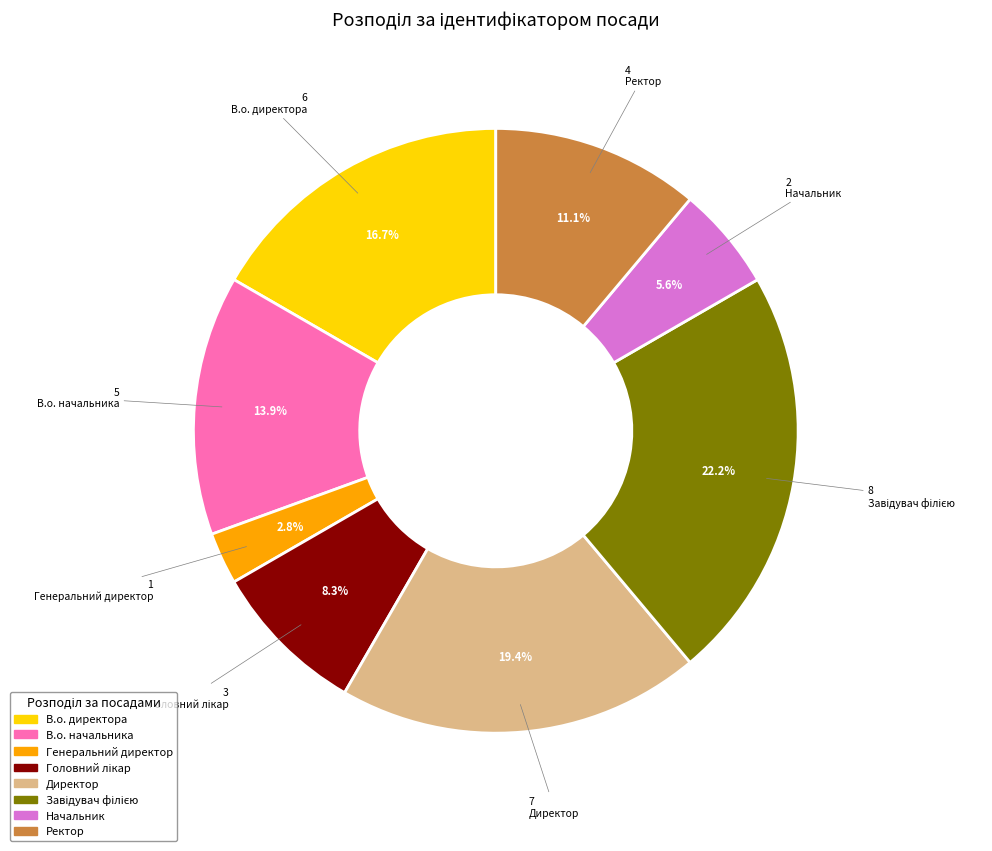

Does В.о. директора account for over 50% of the chart?

No